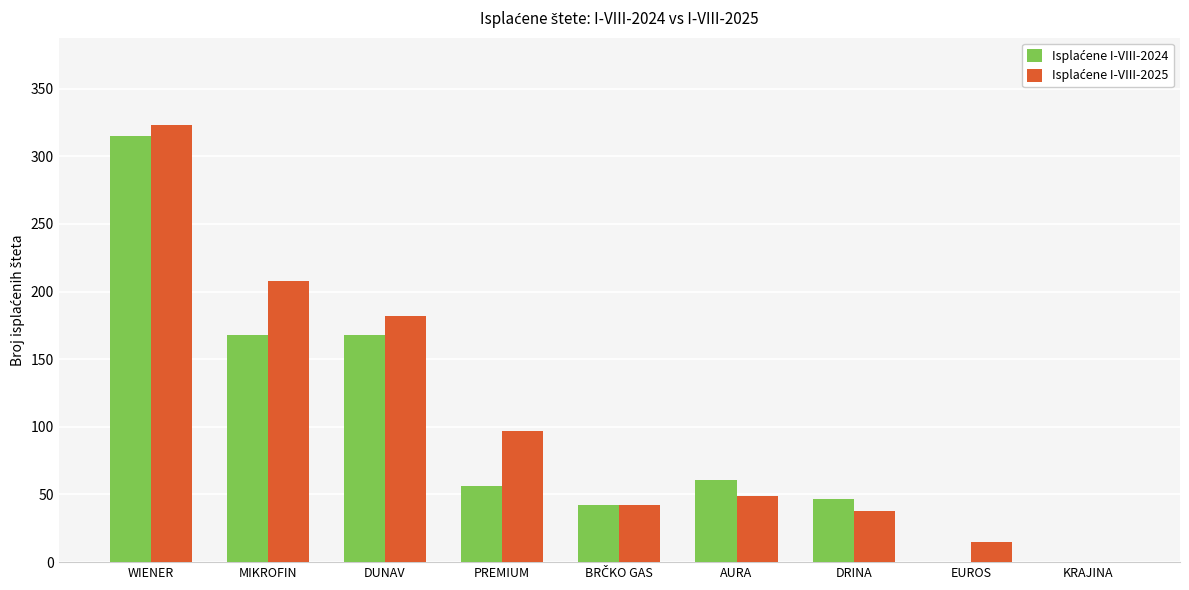

Which category has the highest value across all series?

WIENER